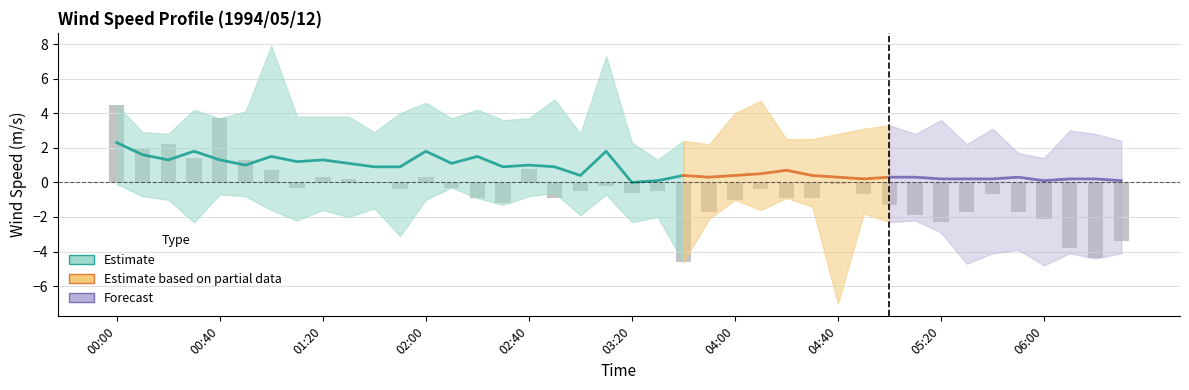

Does the chart contain stacked bars?

No